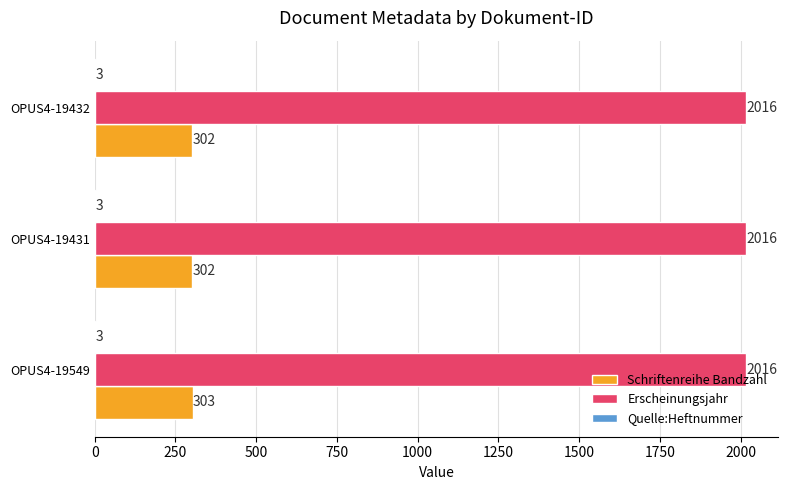

Is it true that Erscheinungsjahr equals 2016 at OPUS4-19432?

True